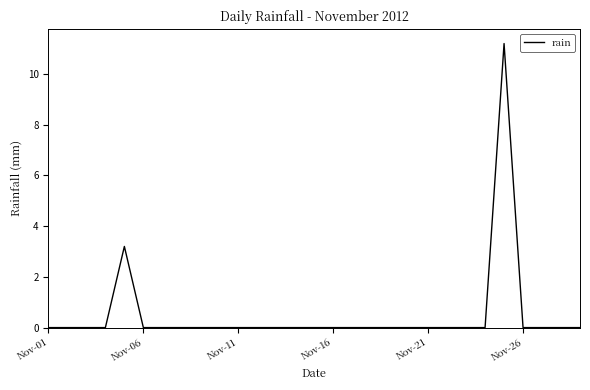

What is the maximum value shown in the chart?

11.2